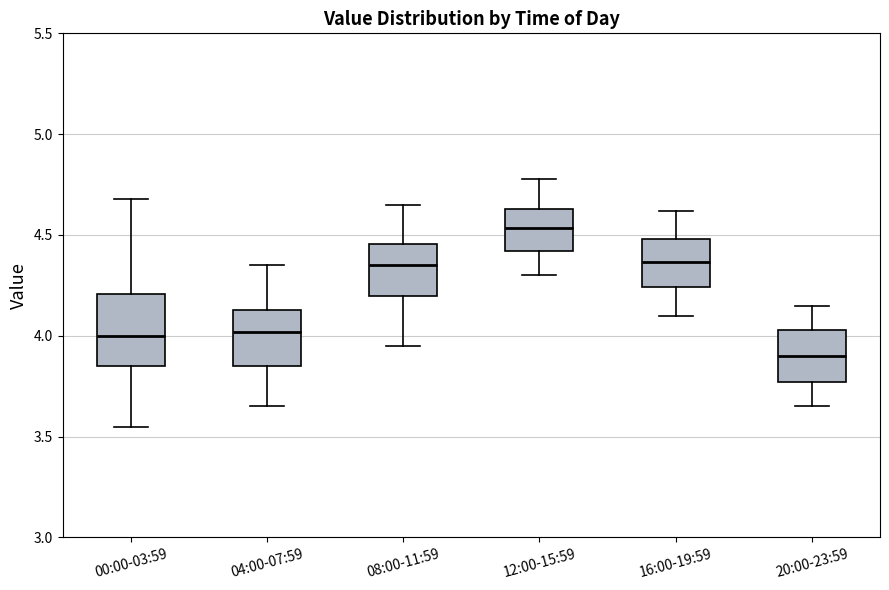

Reading left to right, transcribe this box plot: for each box, give where its median line is, the range the box spans, and where its two whiskers end, as read against the y-axis. The values are not printed on the chart, so give them approximately, as read against the axis.

00:00-03:59: median 4.00, box 3.85 to 4.20, whiskers 3.55 to 4.70
04:00-07:59: median 4.00, box 3.85 to 4.15, whiskers 3.65 to 4.35
08:00-11:59: median 4.35, box 4.20 to 4.45, whiskers 3.95 to 4.65
12:00-15:59: median 4.55, box 4.40 to 4.65, whiskers 4.30 to 4.80
16:00-19:59: median 4.35, box 4.25 to 4.50, whiskers 4.10 to 4.60
20:00-23:59: median 3.90, box 3.75 to 4.05, whiskers 3.65 to 4.15